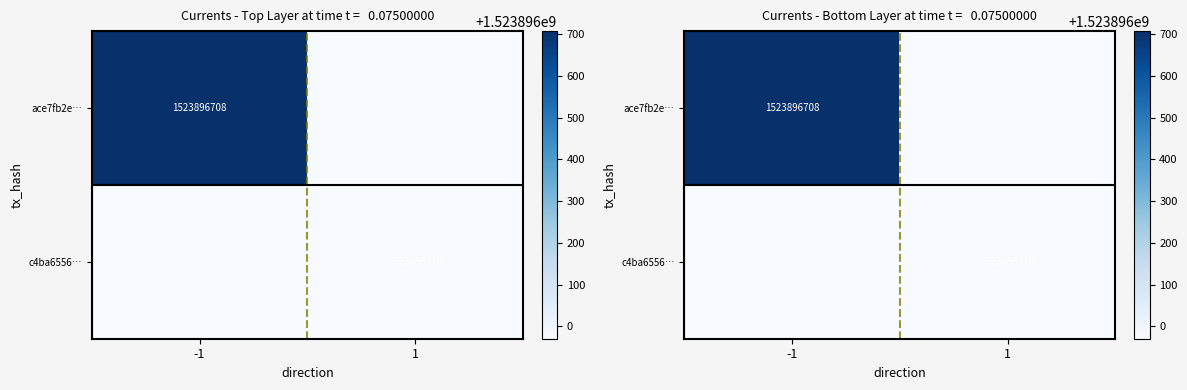

Which category has the highest value across all series?

-1